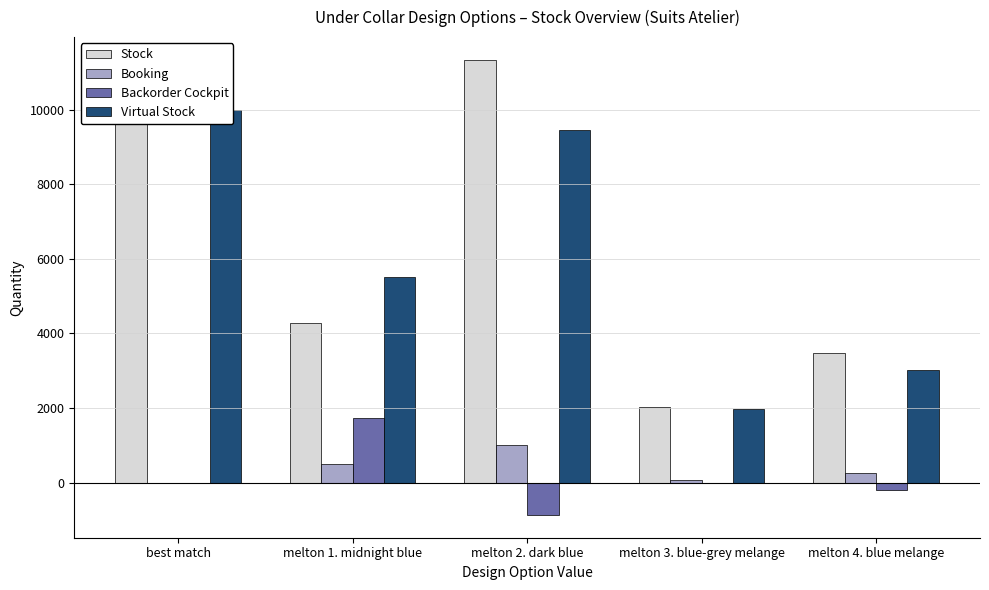

What is the minimum value shown in the chart?

-869